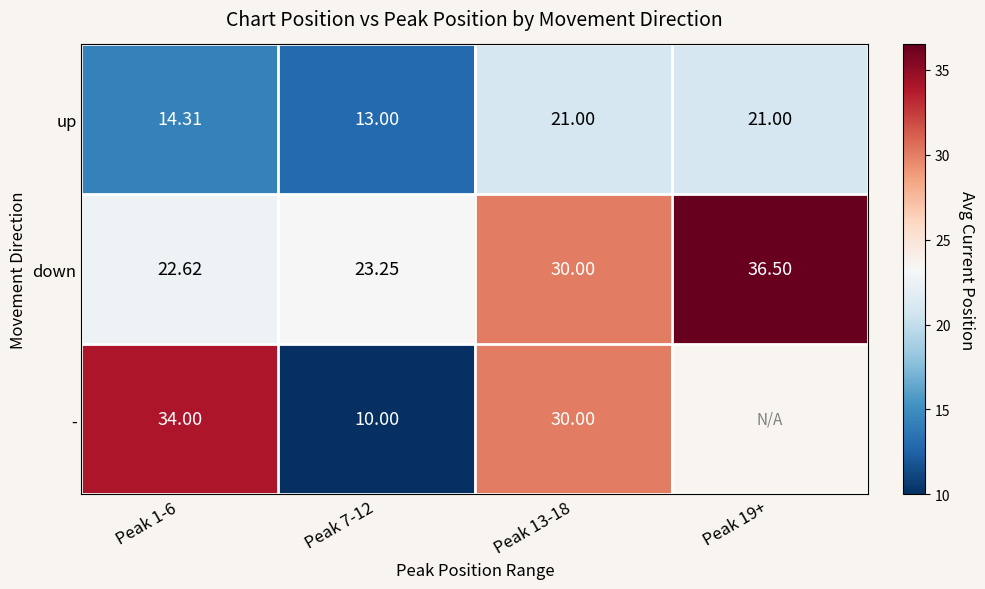

Count the number of categories in the chart.

4